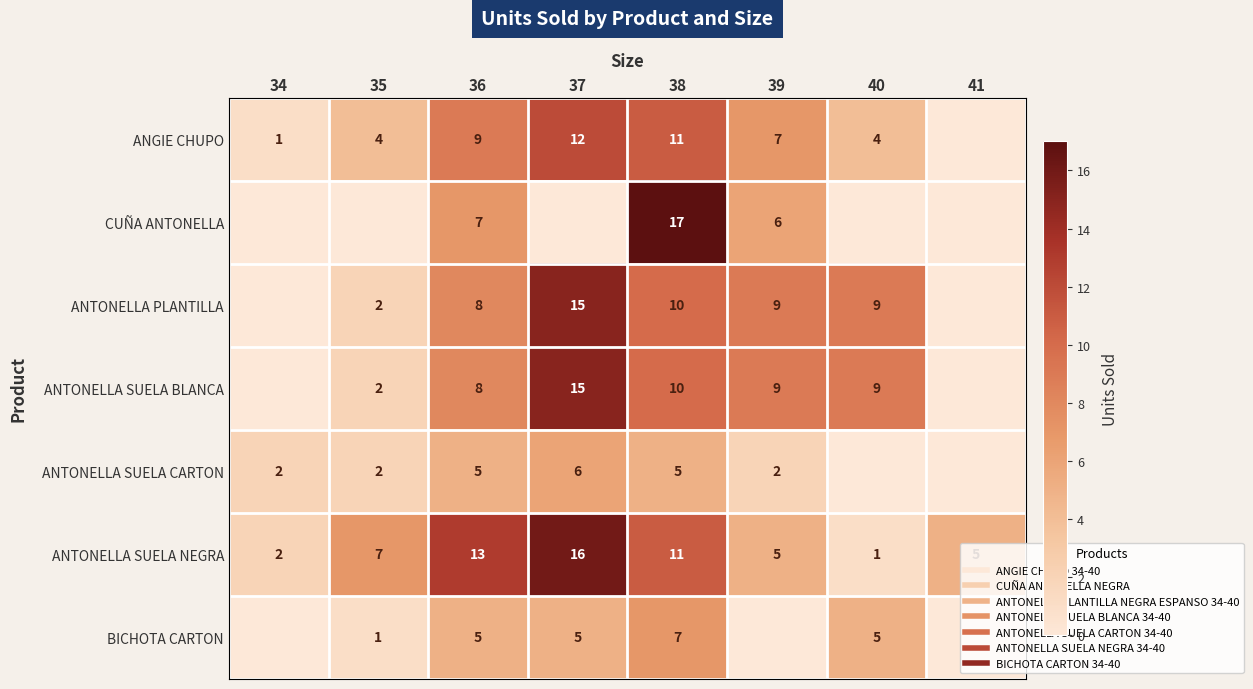

Count the number of data series in this chart.

7